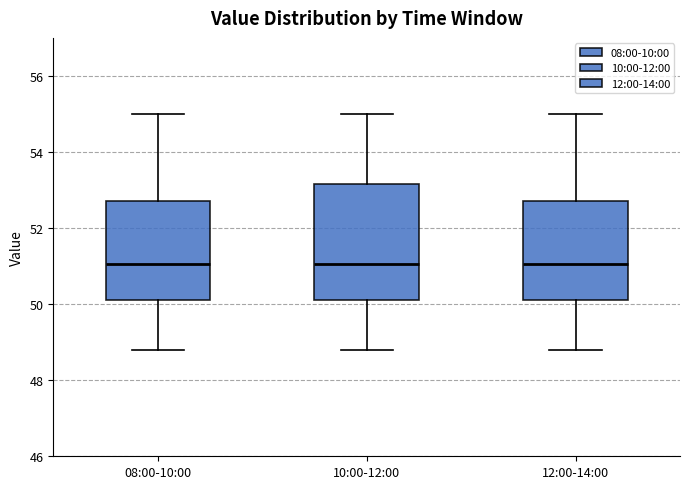

Reading left to right, transcribe this box plot: for each box, give where its median line is, the range the box spans, and where its two whiskers end, as read against the y-axis. The values are not printed on the chart, so give them approximately, as read against the axis.

08:00-10:00: median 51.0, box 50.2 to 52.8, whiskers 48.8 to 55.0
10:00-12:00: median 51.0, box 50.2 to 53.2, whiskers 48.8 to 55.0
12:00-14:00: median 51.0, box 50.2 to 52.8, whiskers 48.8 to 55.0